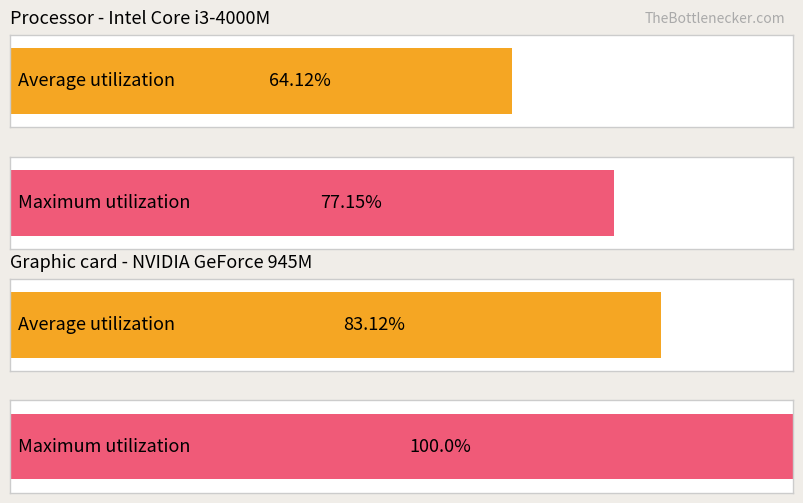

At 04:00, list the series in order from largest to smallest.

Maximum utilization, Average utilization